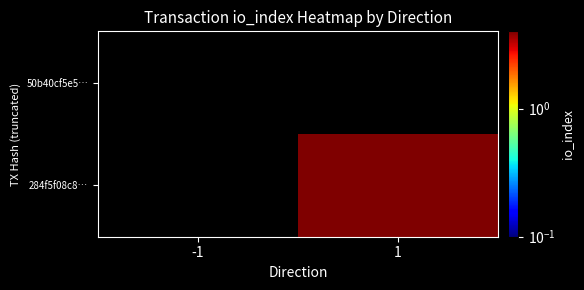

How many data points does each series have?

2